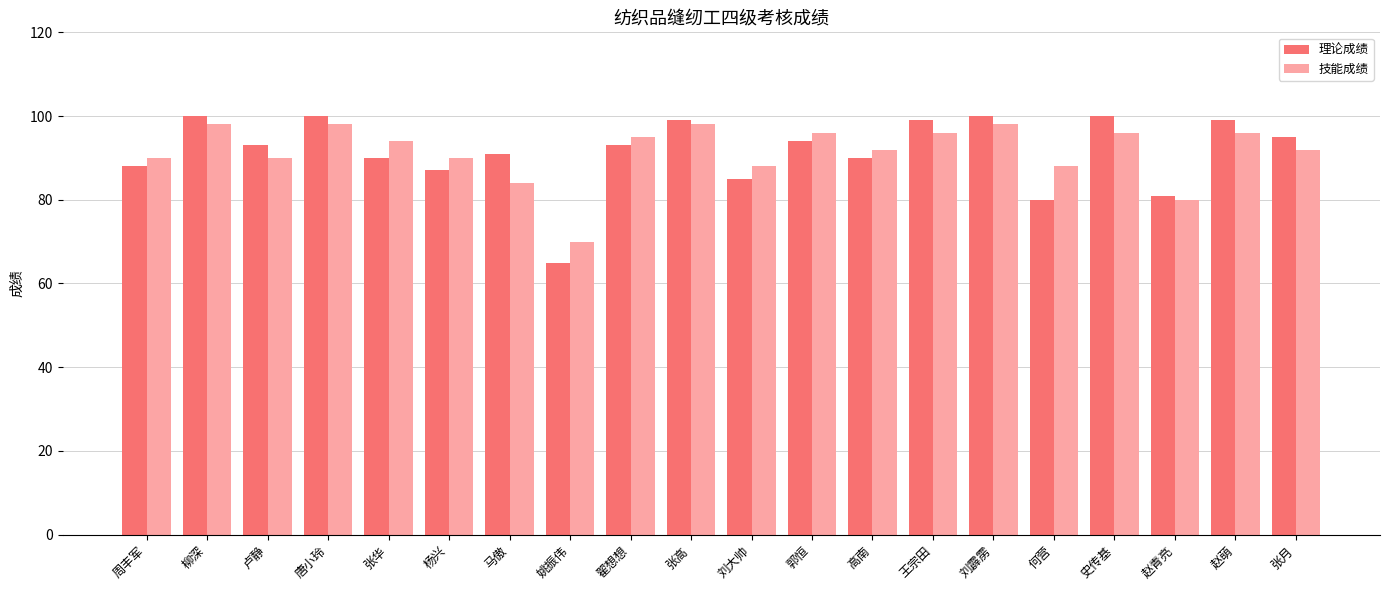

What is the value of the 理论成绩 bar at the 1st from the left?

88